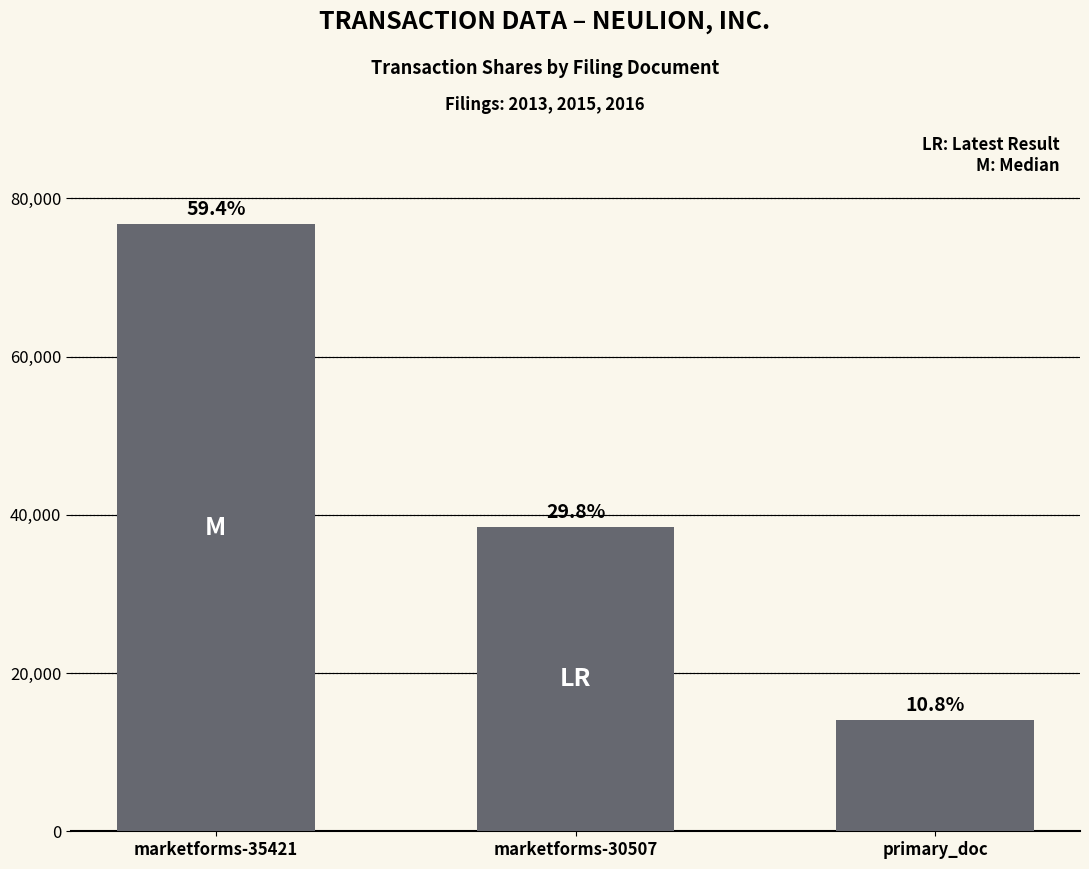

Does the chart contain any negative values?

No